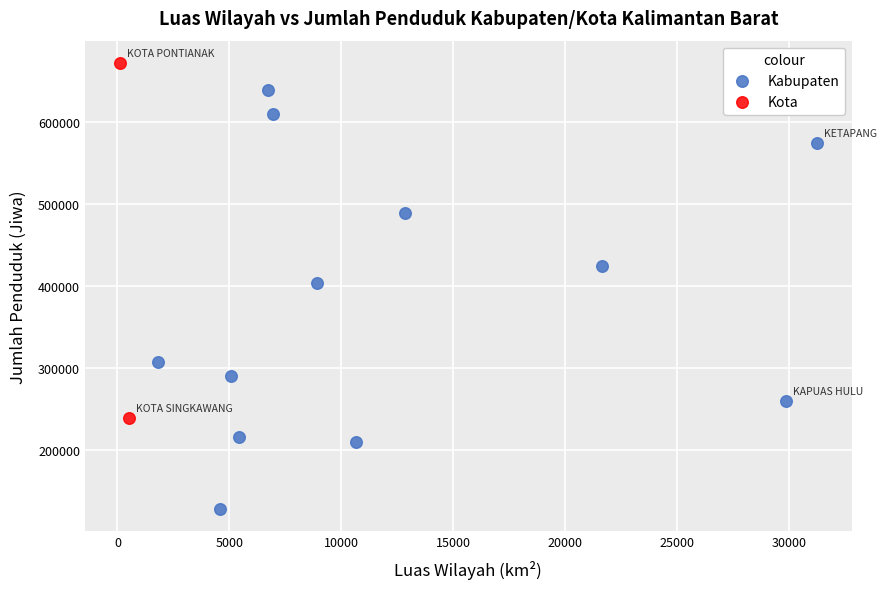

What are all the series names shown in the legend?

Kabupaten, Kota